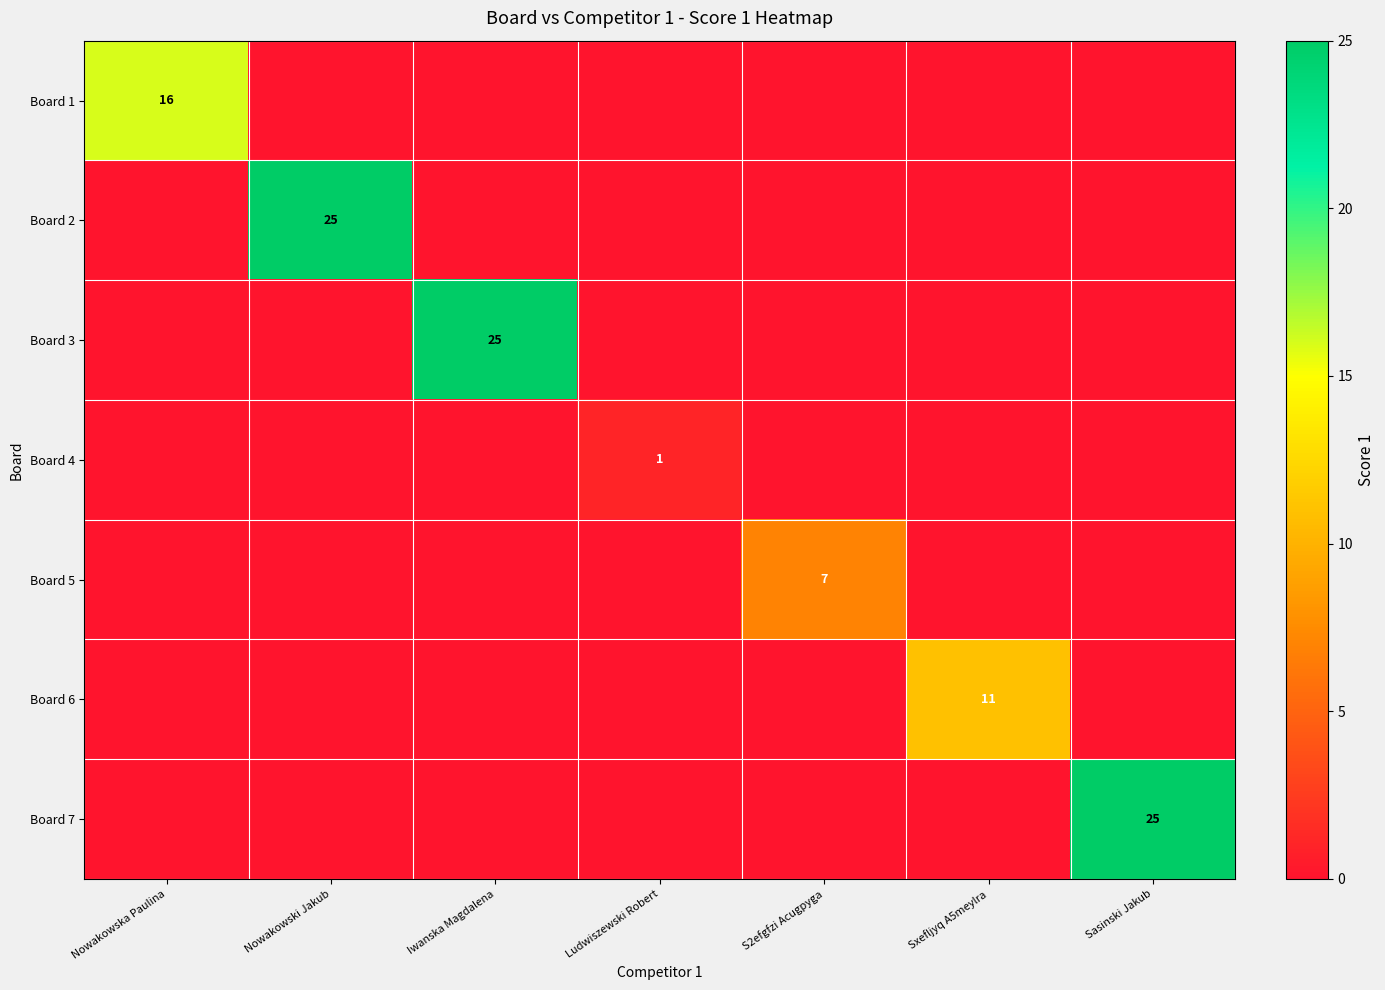

The value of Board 4 at Ludwiszewski Robert is 2. True or false?

False